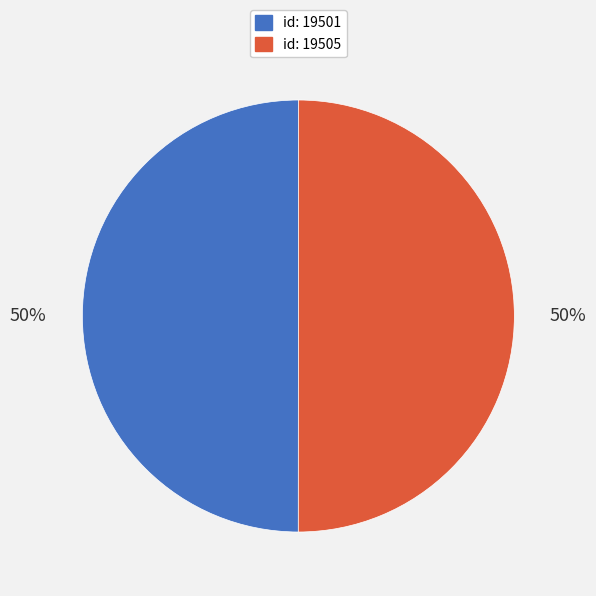

True or false: id: 19505 accounts for 38% of the total.

False